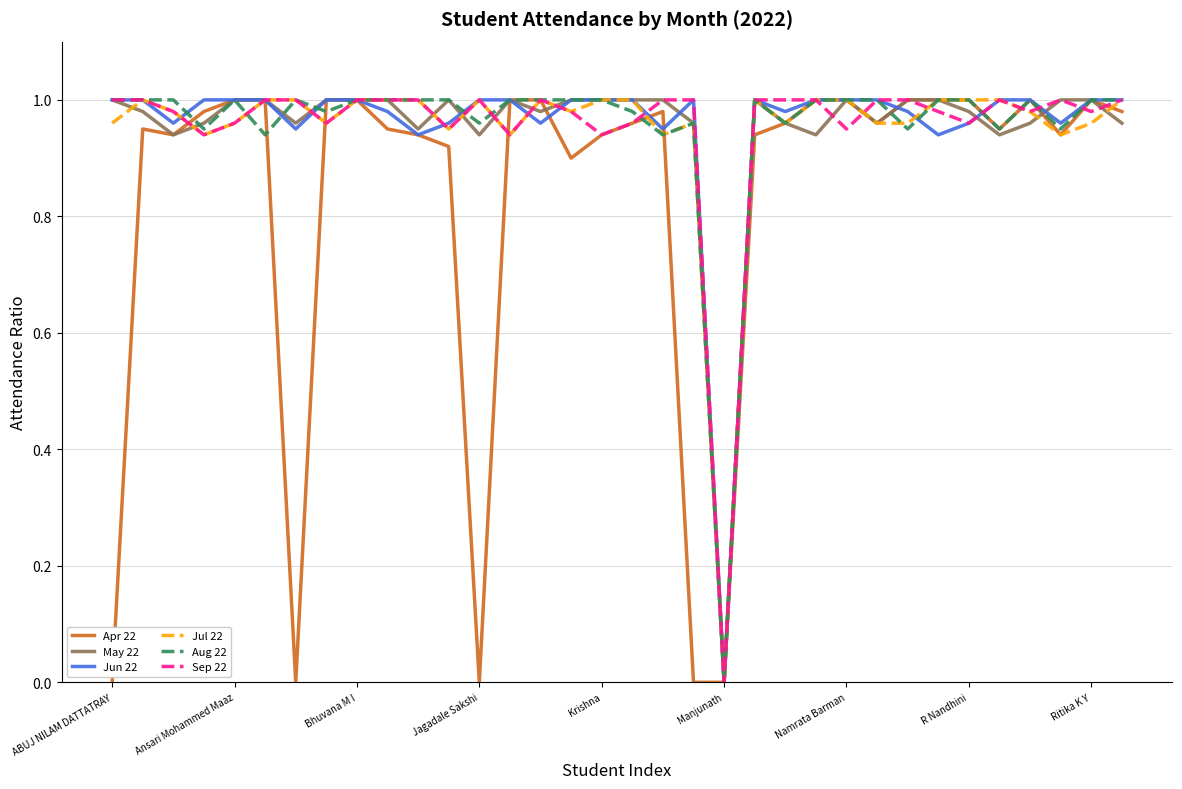

Reading left to right, extract all data points from this chart.

Apr 22: 0.0	0.9	0.9	1.0	1.0	1.0	0.0	1.0	1.0	0.9	0.9	0.9	0.0	1.0	1.0	0.9	0.9	1.0	1.0	0.0	0.0	0.9	1.0	1.0	1.0	1.0	1.0	1.0	1.0	0.9	1.0	0.9	1.0	1.0
May 22: 1.0	1.0	0.9	1.0	1.0	1.0	1.0	1.0	1.0	1.0	0.9	1.0	0.9	1.0	1.0	1.0	1.0	1.0	1.0	1.0	0.0	1.0	1.0	0.9	1.0	1.0	1.0	1.0	1.0	0.9	1.0	1.0	1.0	1.0
Jun 22: 1.0	1.0	1.0	1.0	1.0	1.0	0.9	1.0	1.0	1.0	0.9	1.0	1.0	1.0	1.0	1.0	1.0	1.0	0.9	1.0	0.0	1.0	1.0	1.0	1.0	1.0	1.0	0.9	1.0	1.0	1.0	1.0	1.0	1.0
Jul 22: 1.0	1.0	1.0	0.9	1.0	1.0	1.0	1.0	1.0	1.0	1.0	0.9	1.0	0.9	1.0	1.0	1.0	1.0	0.9	1.0	0.0	1.0	1.0	1.0	1.0	1.0	1.0	1.0	1.0	1.0	1.0	0.9	1.0	1.0
Aug 22: 1.0	1.0	1.0	0.9	1.0	0.9	1.0	1.0	1.0	1.0	1.0	1.0	1.0	1.0	1.0	1.0	1.0	1.0	0.9	1.0	0.0	1.0	1.0	1.0	1.0	1.0	0.9	1.0	1.0	0.9	1.0	0.9	1.0	1.0
Sep 22: 1.0	1.0	1.0	0.9	1.0	1.0	1.0	1.0	1.0	1.0	1.0	0.9	1.0	0.9	1.0	1.0	0.9	1.0	1.0	1.0	0.0	1.0	1.0	1.0	0.9	1.0	1.0	1.0	1.0	1.0	1.0	1.0	1.0	1.0